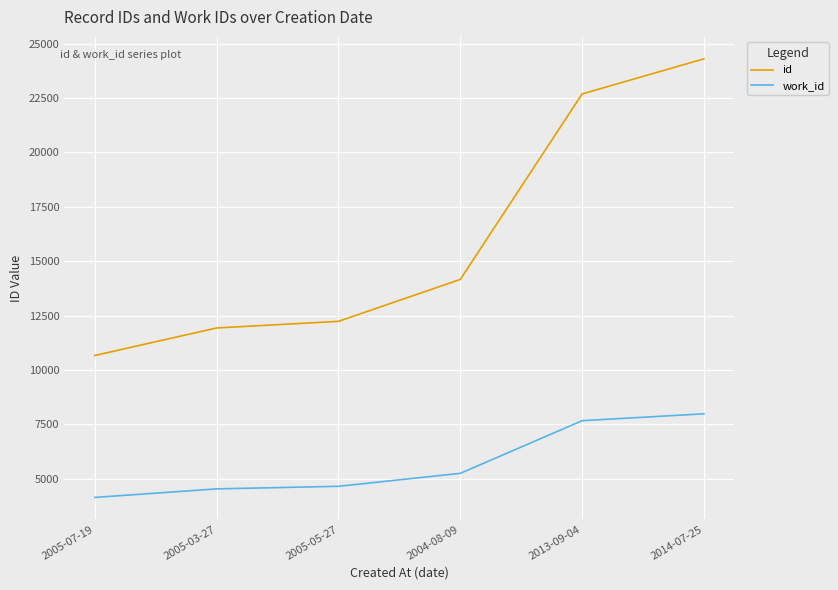

Rank the series by their average value, from lowest to highest.

work_id, id